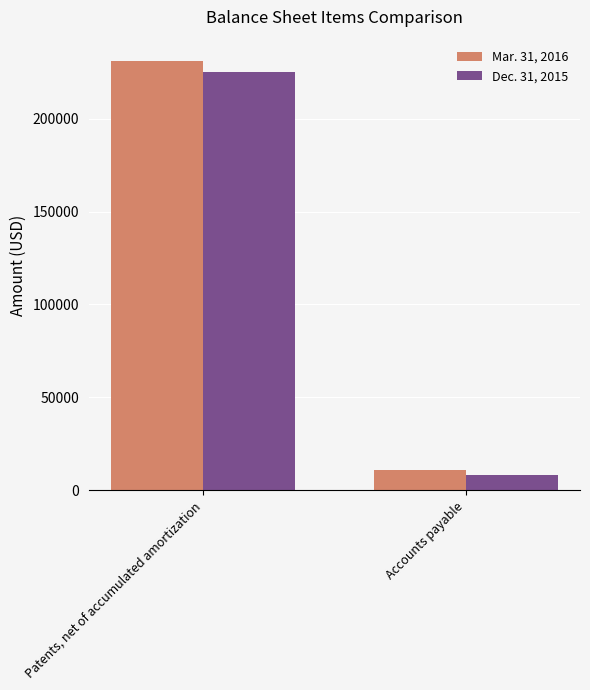

Which series has the largest total across all categories?

Mar. 31, 2016